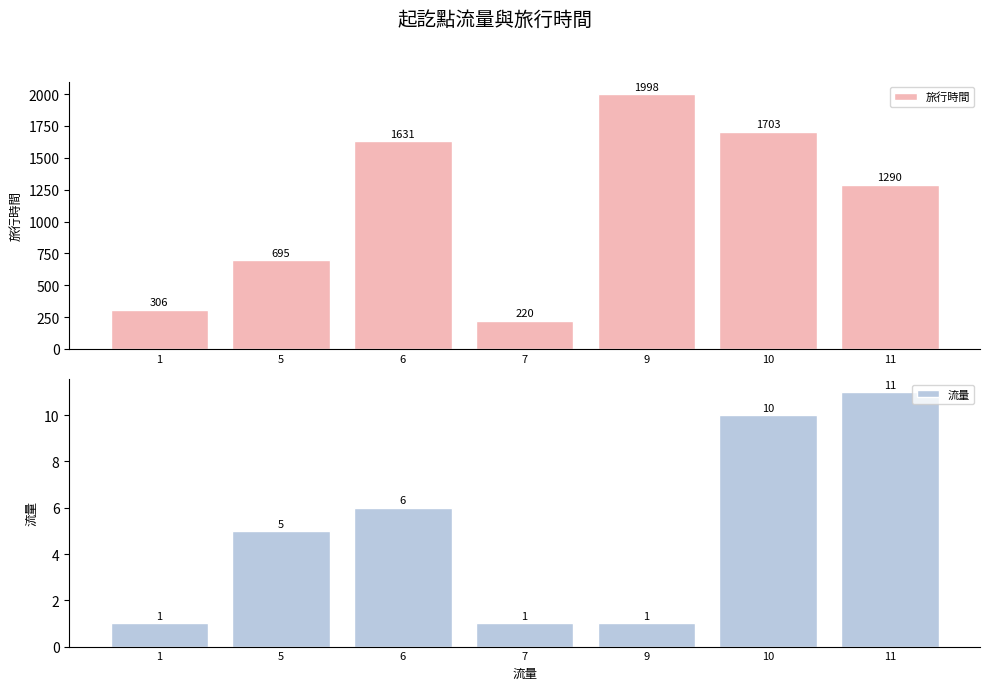

Which series changed the most between 6 and 9?

旅行時間